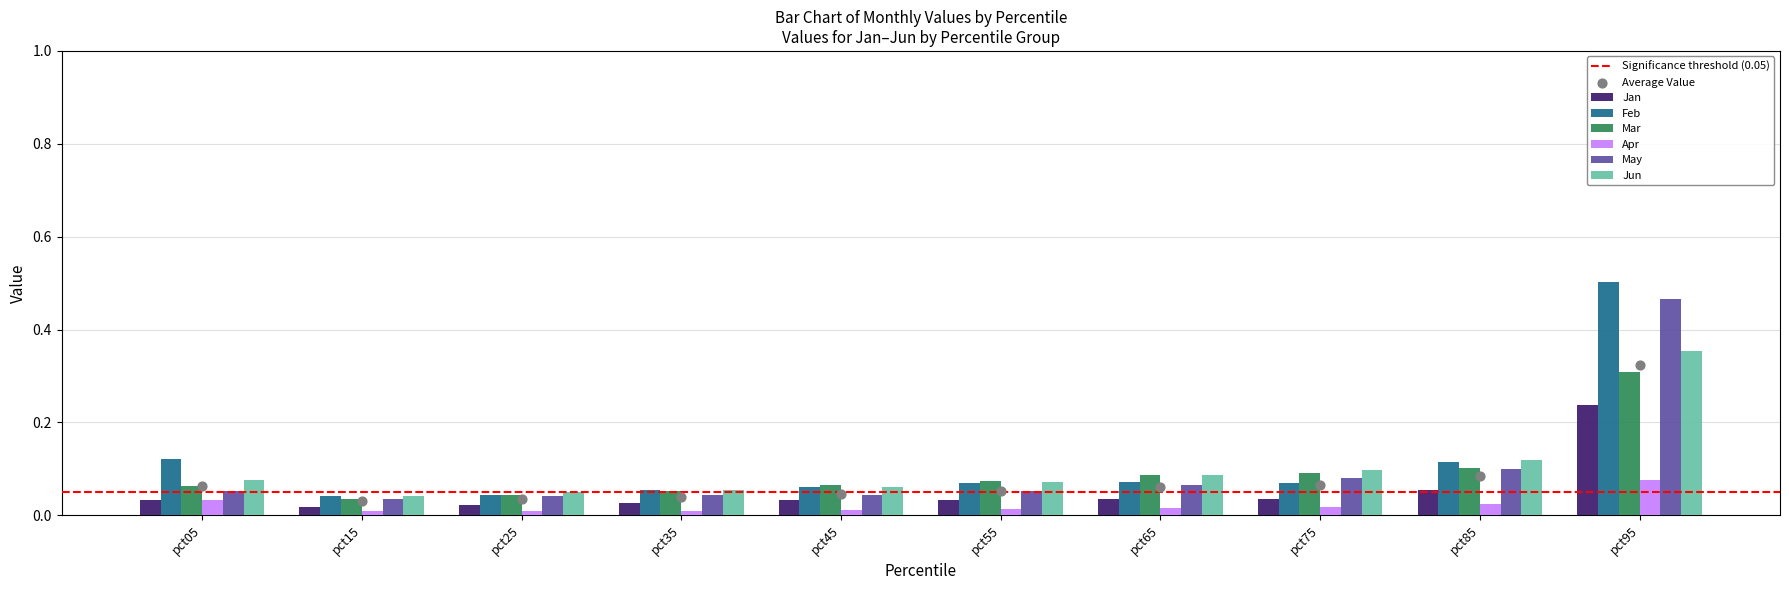

Which series has the largest Y range (max minus min)?

Feb